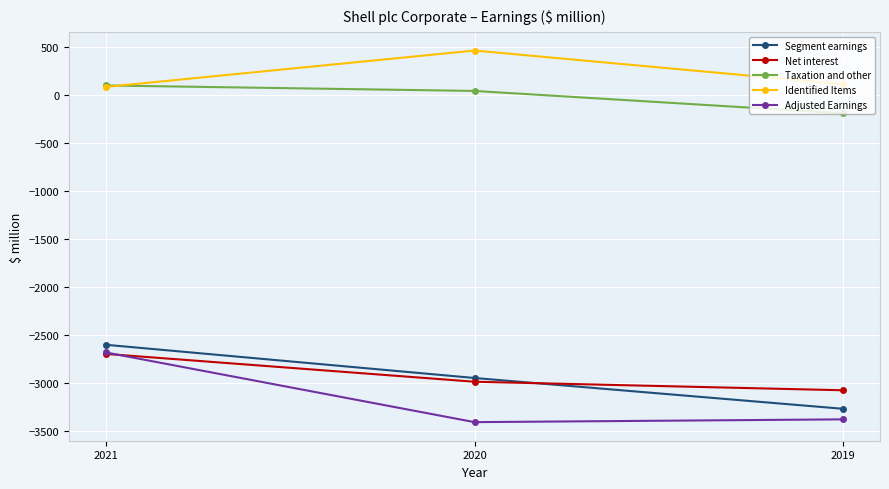

At which label does Taxation and other reach its minimum?

2019